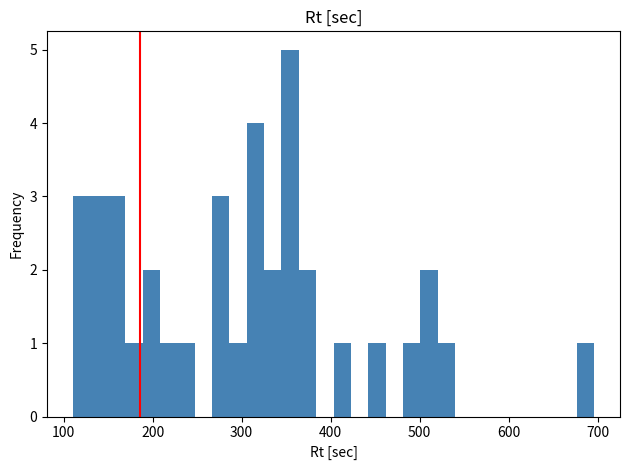

Read against the x-axis, roughly where is the centre of the tallest bar?

350